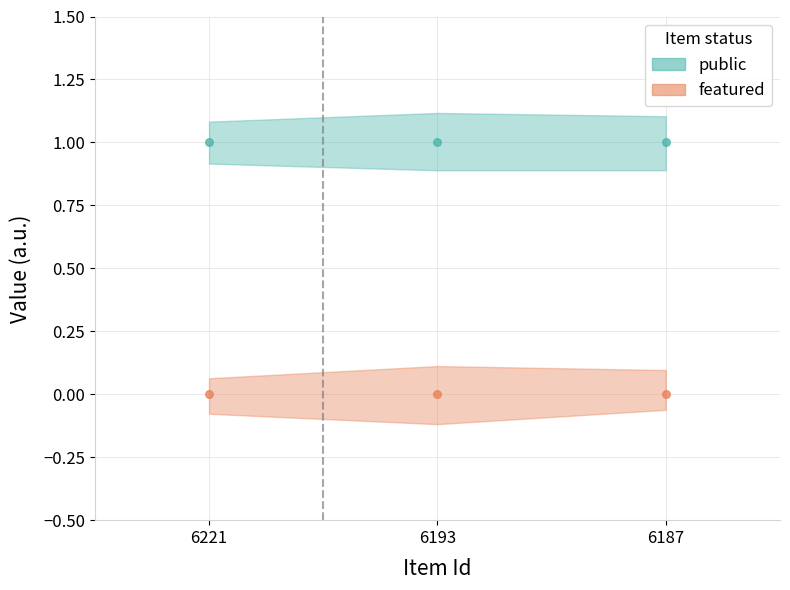

Which series has the largest Y range (max minus min)?

public